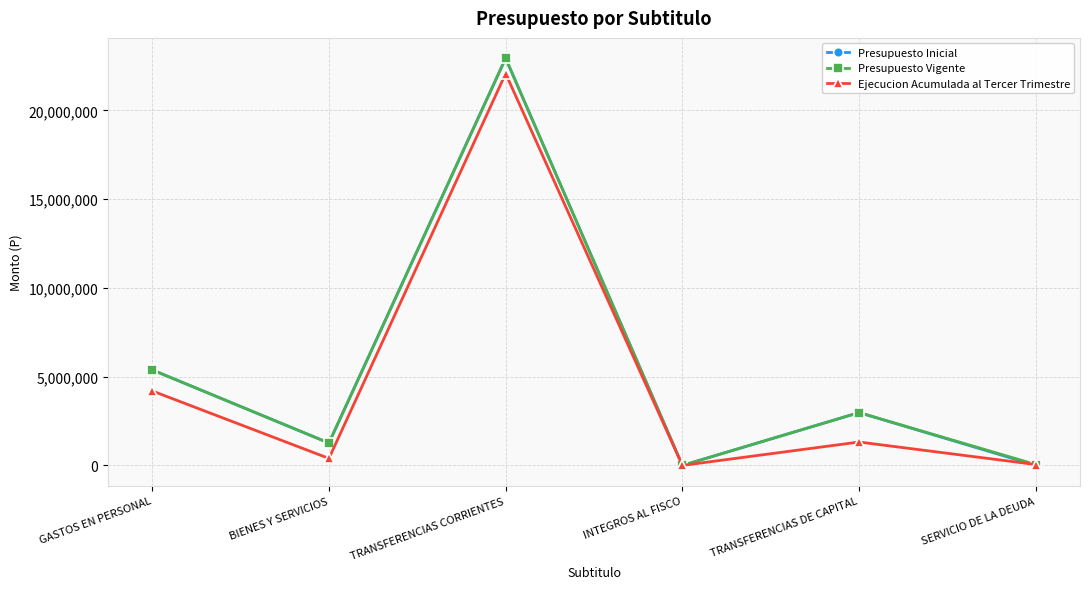

At which category is the sum across all series the highest?

TRANSFERENCIAS CORRIENTES